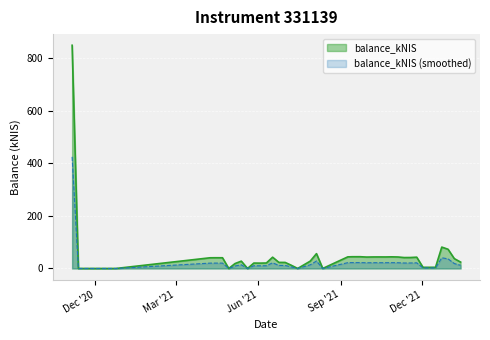

Count the number of categories in the chart.

40